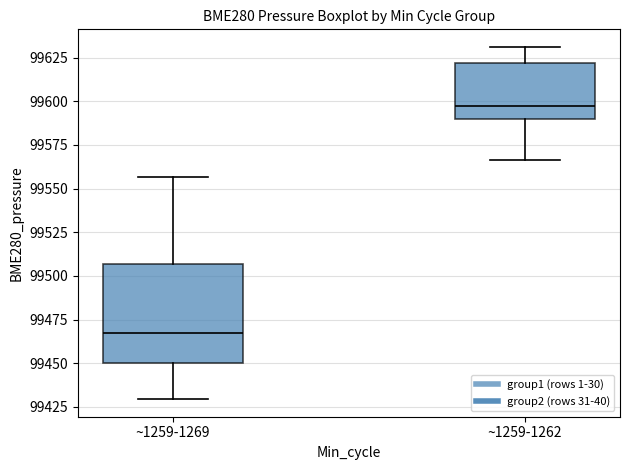

Comparing the boxes themselves (not the whiskers), which one is the tallest?

~1259-1269